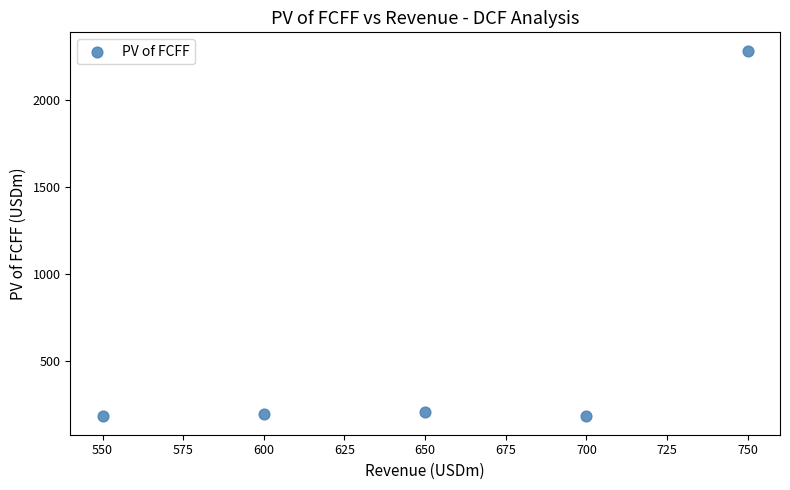

What is the range of Y values (max minus min)?

2101.3